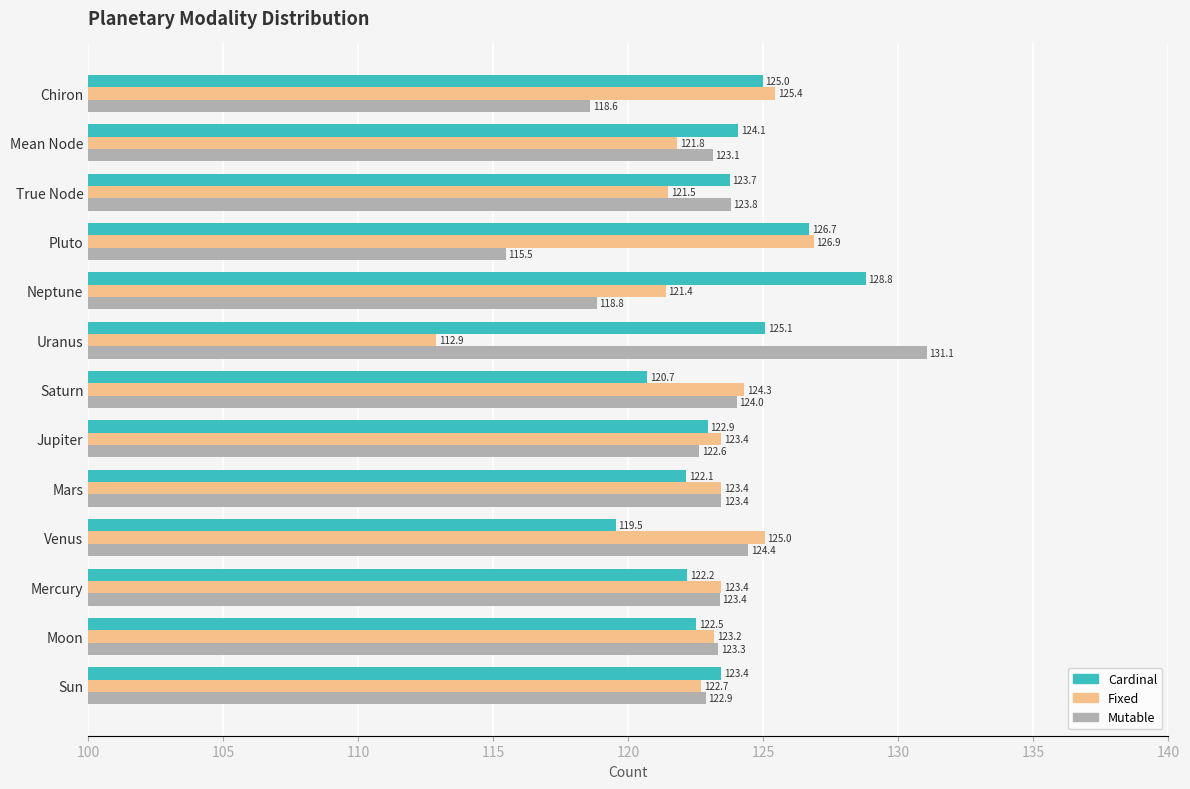

Rank the series at Neptune from lowest to highest value.

Mutable, Fixed, Cardinal